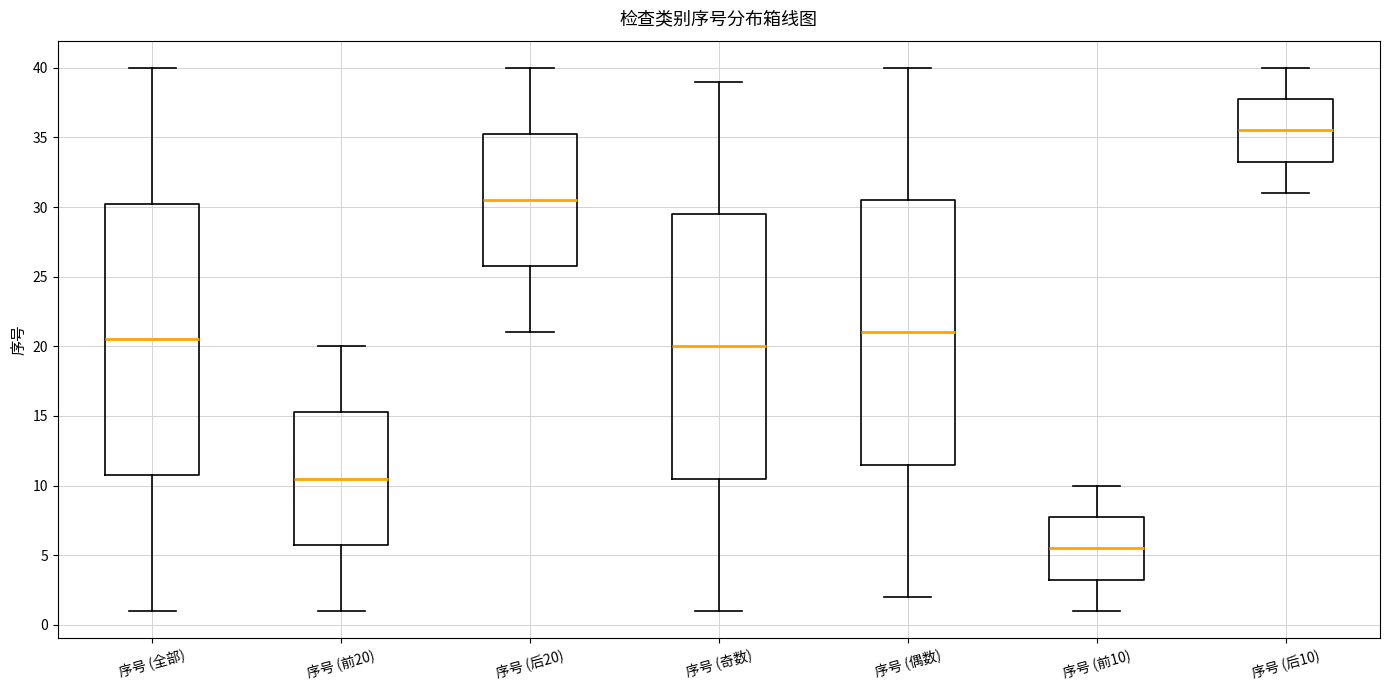

Which box is the tallest, from its lower edge to its upper edge?

序号 (全部)